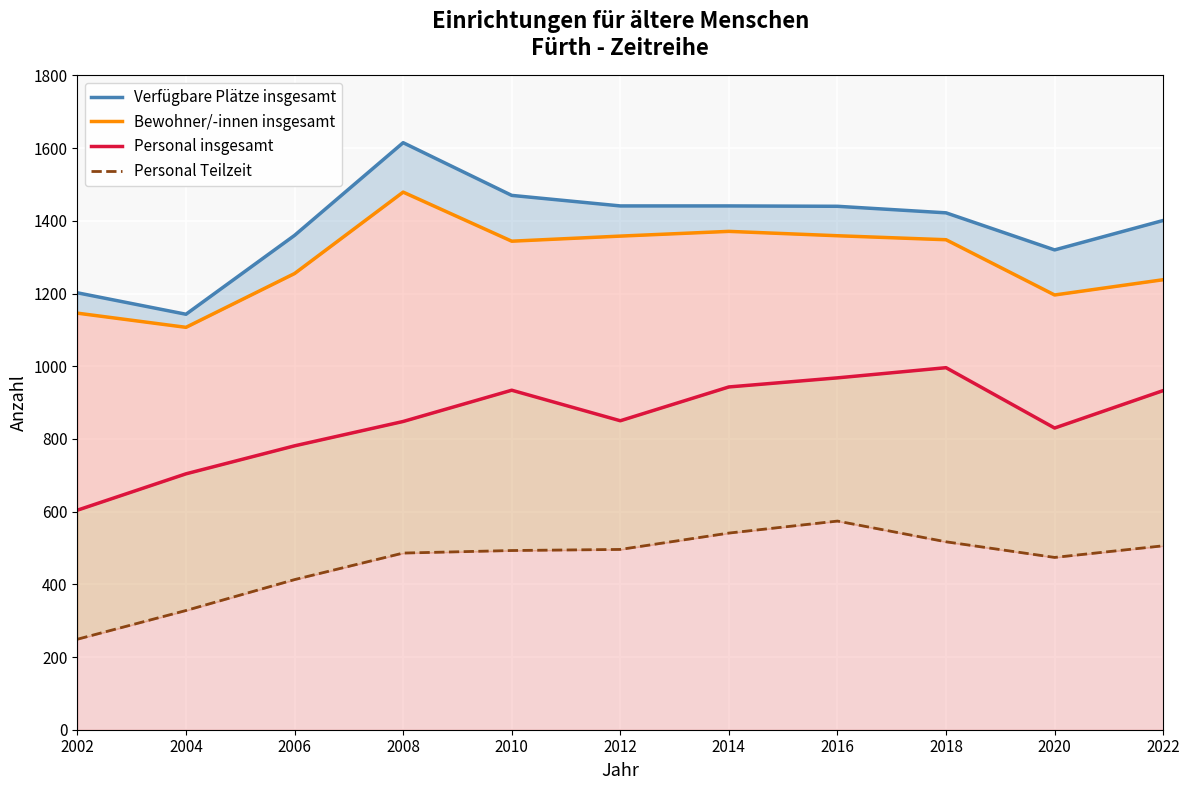

How many series are shown in this chart?

4